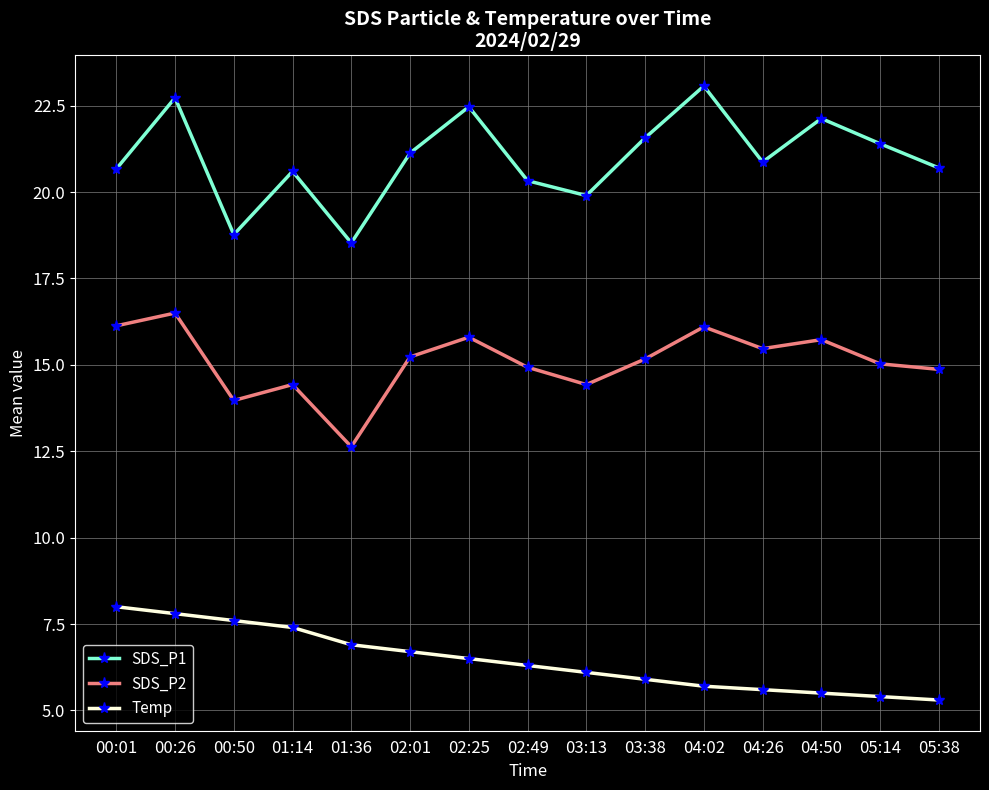

List the series in order of their peak value, lowest first.

Temp, SDS_P2, SDS_P1